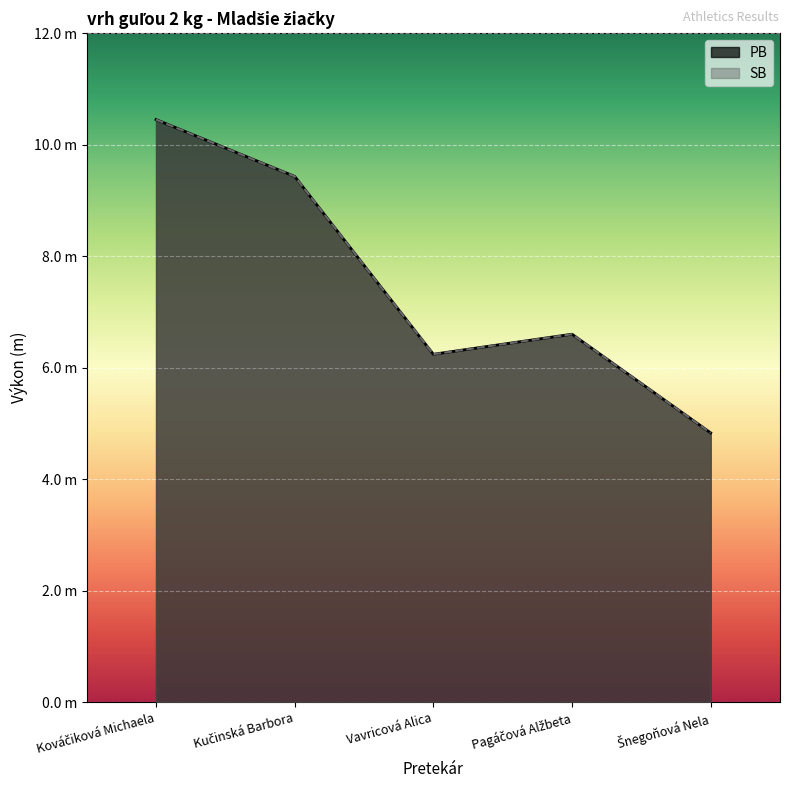

Which label corresponds to the smallest value in the chart?

Šnegoňová Nela